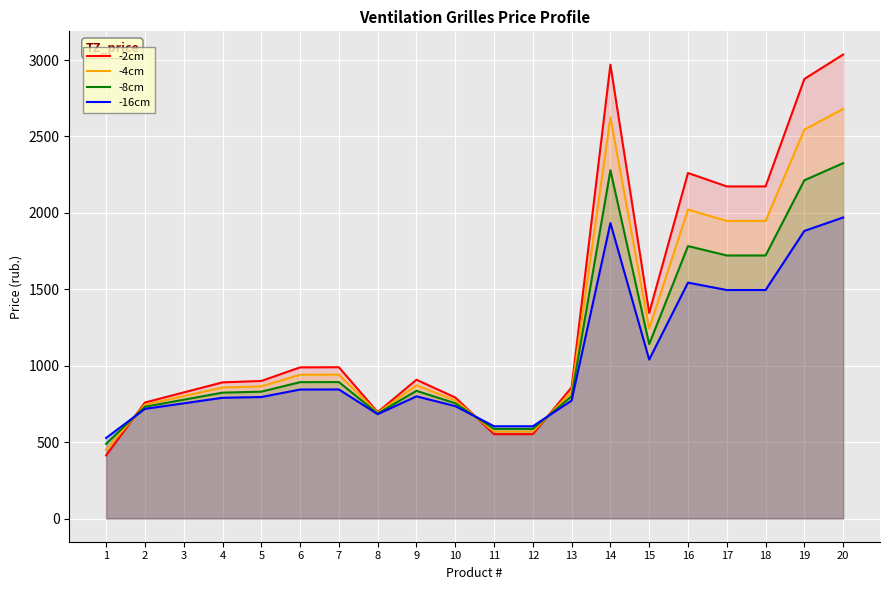

Which series ends up on top after the final intersection of -2cm and -16cm?

-2cm